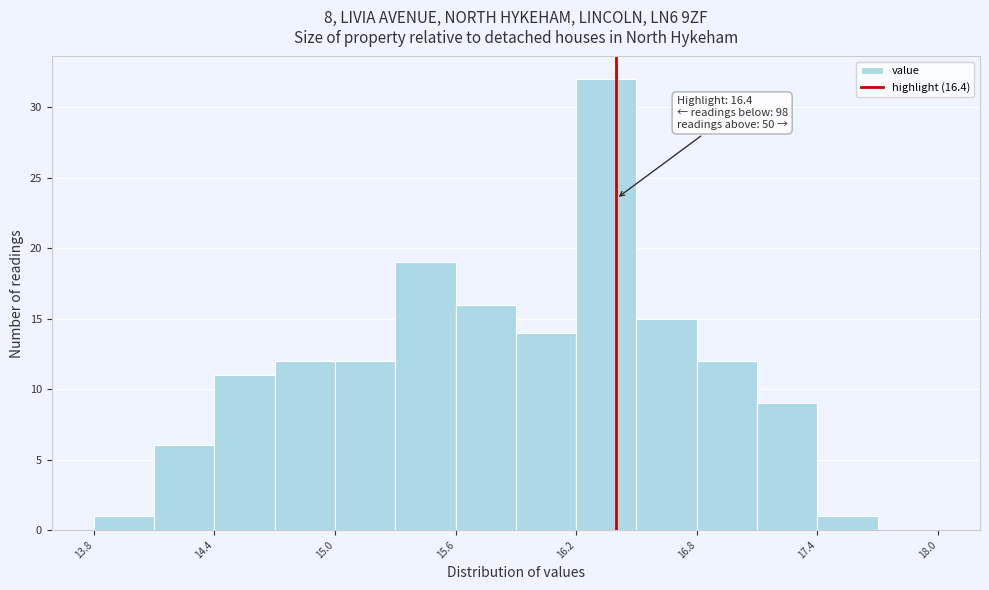

Around what value on the x-axis is the tallest bar? Give the approximate position of its centre, as read against the axis.

16.4